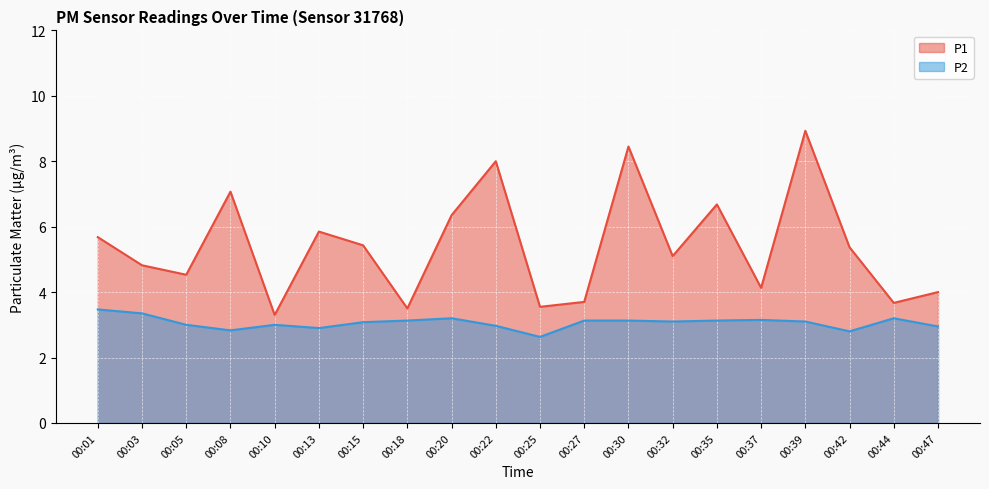

What is the difference between the highest and lowest values at 00:32?

2.0